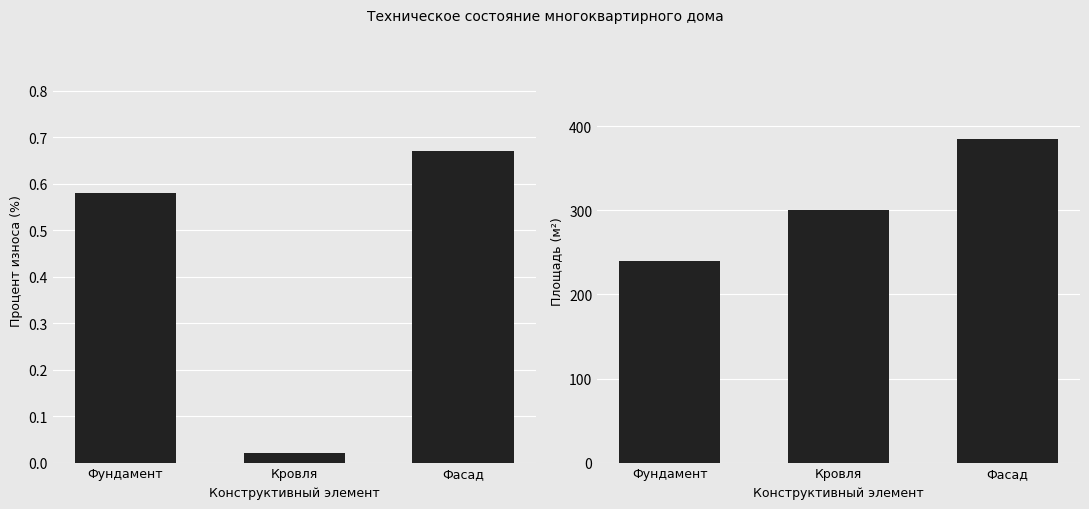

List the series in order of their peak value, lowest first.

Процент износа, Площадь (м²)